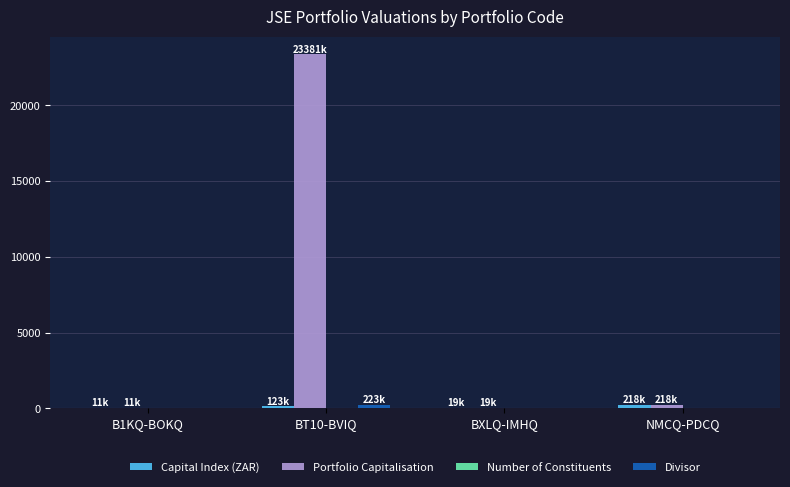

What is the greatest value displayed?

23380.8